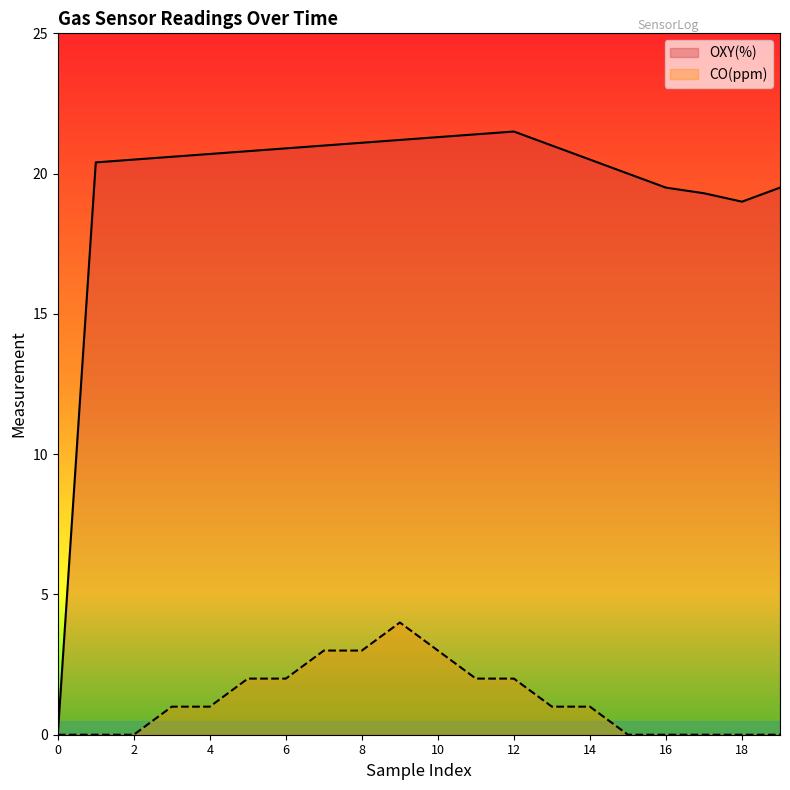

True or false: CO(ppm) and OXY(%) intersect in this chart.

False